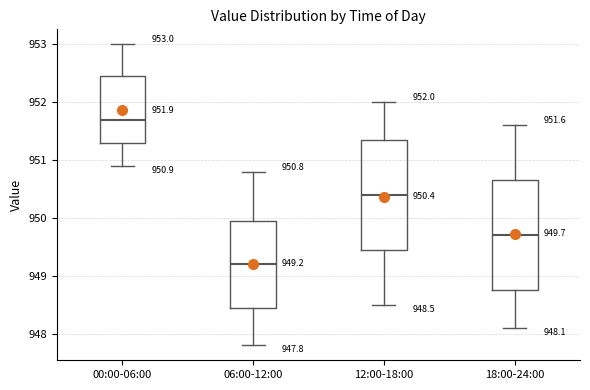

Which box has the lowest median line?

06:00-12:00